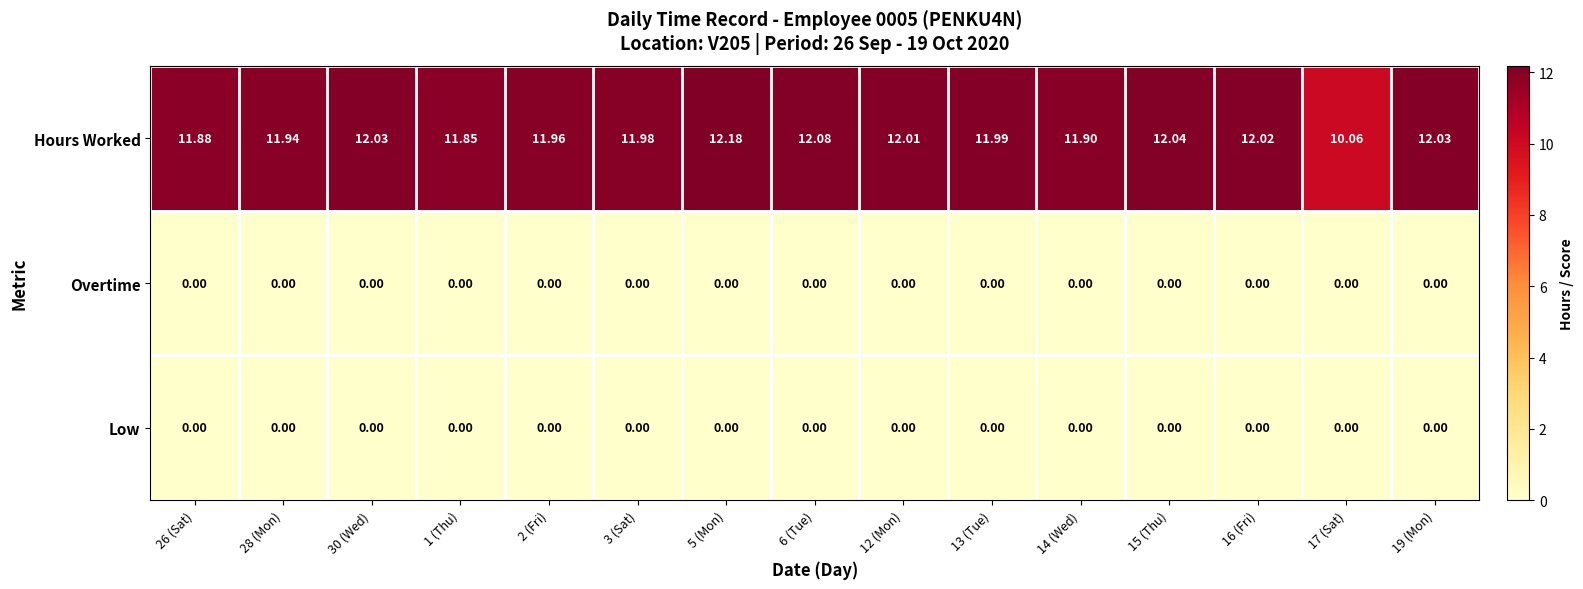

What is the difference between the highest and lowest values at 28 (Mon)?

11.9